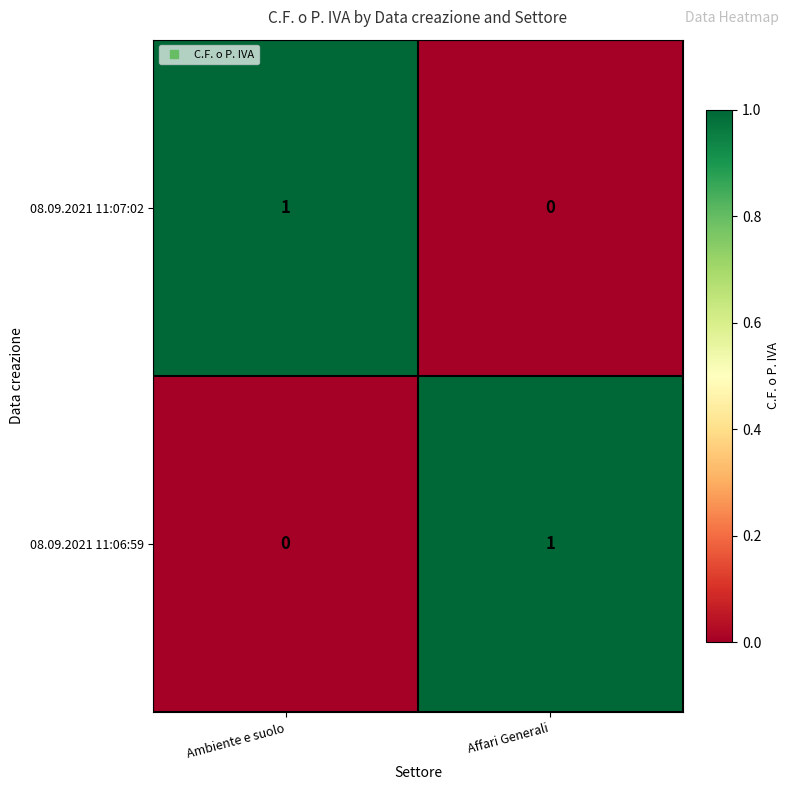

The 08.09.2021 11:06:59 series shows 1 at Affari Generali. True or false?

True